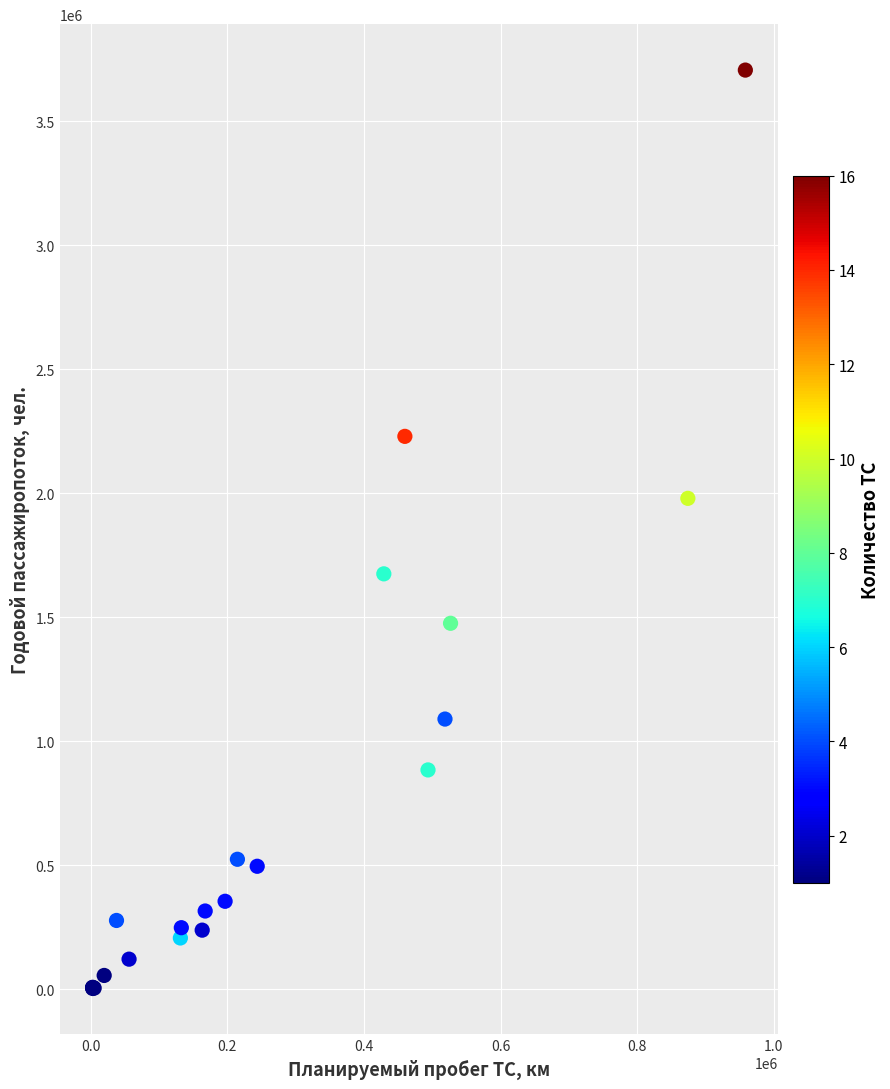

What Y value in the scatter plot is closest to 1854630?

1979450